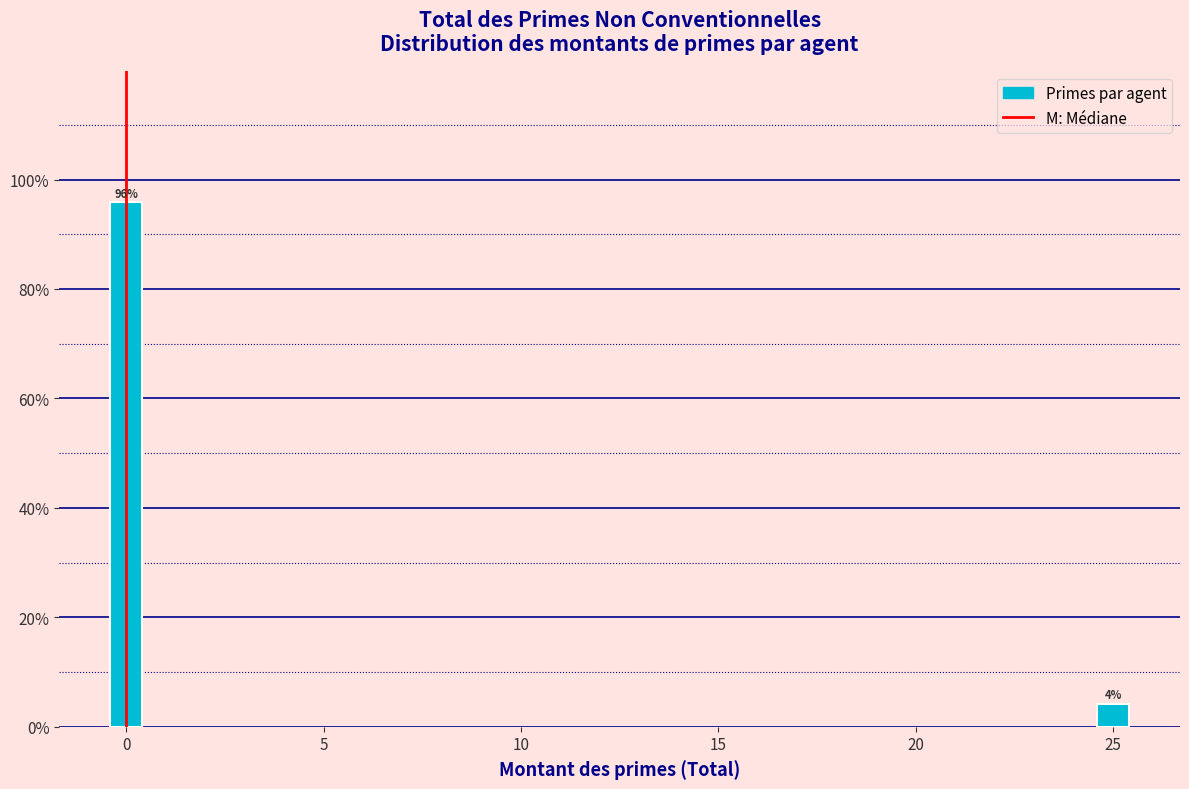

Are the bars horizontal?

No